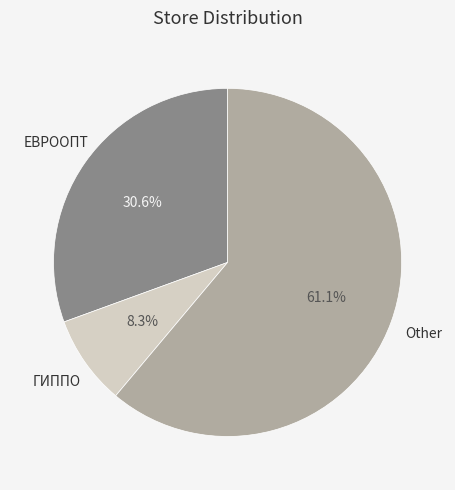

To the nearest percent, what is the average slice percentage?

33%